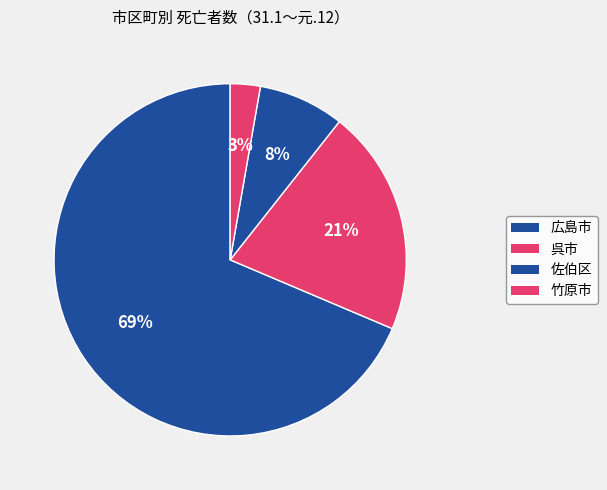

What is the total percentage of 呉市 and 佐伯区?

28.6%